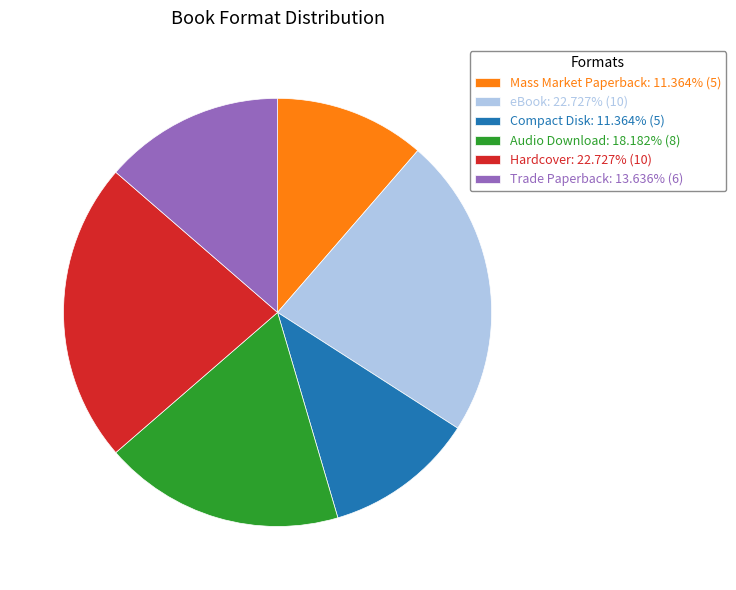

Does any single category account for the majority?

No